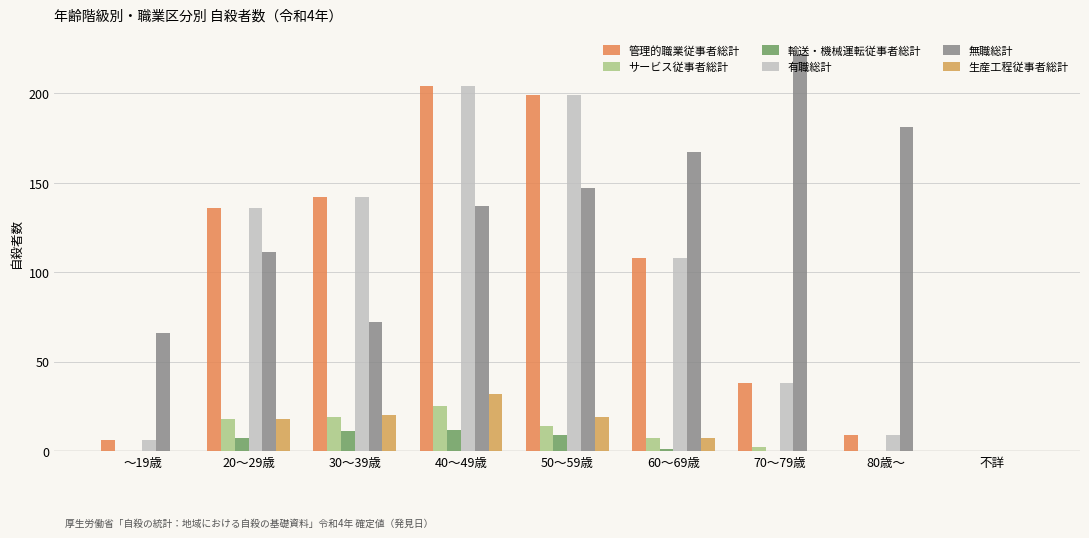

Is it true that 管理的職業従事者総計 equals 204 at 40～49歳?

True